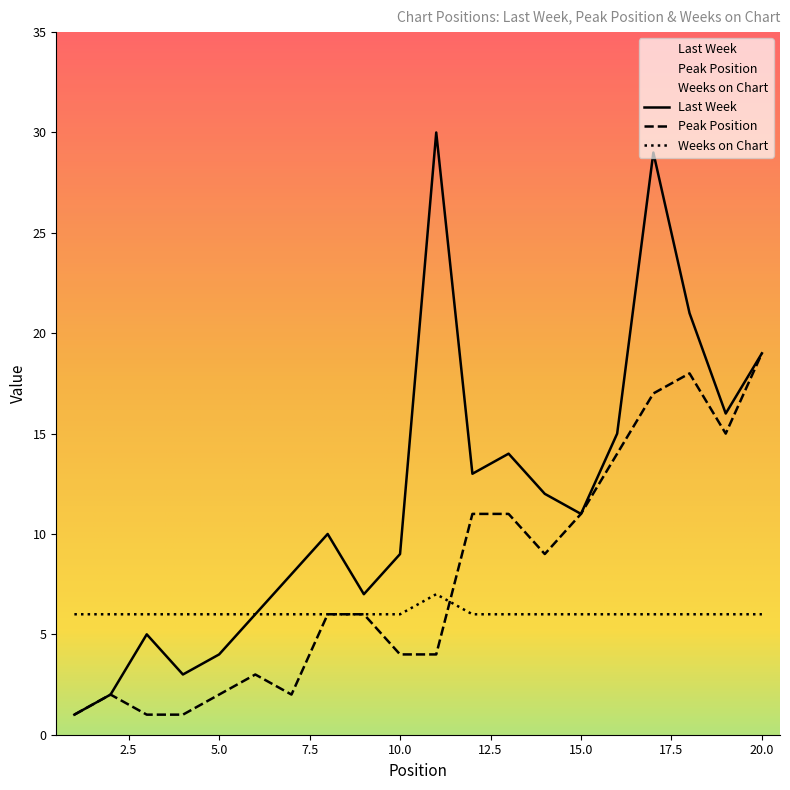

What are all the series names shown in the legend?

Last Week, Peak Position, Weeks on Chart